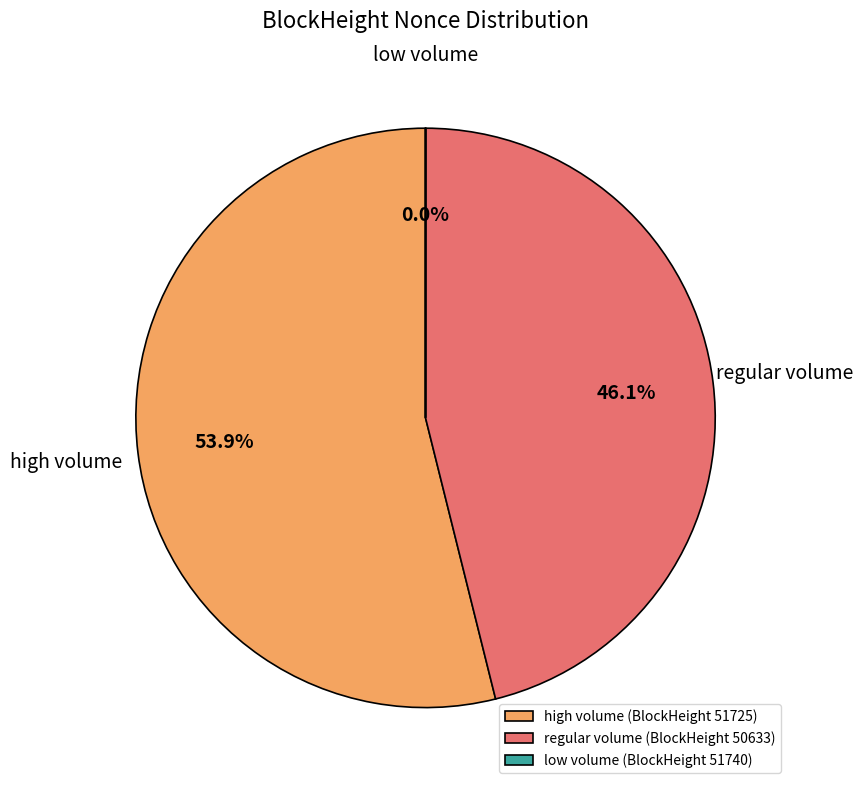

Approximately how many times larger is the value at high volume compared to regular volume?

1.2